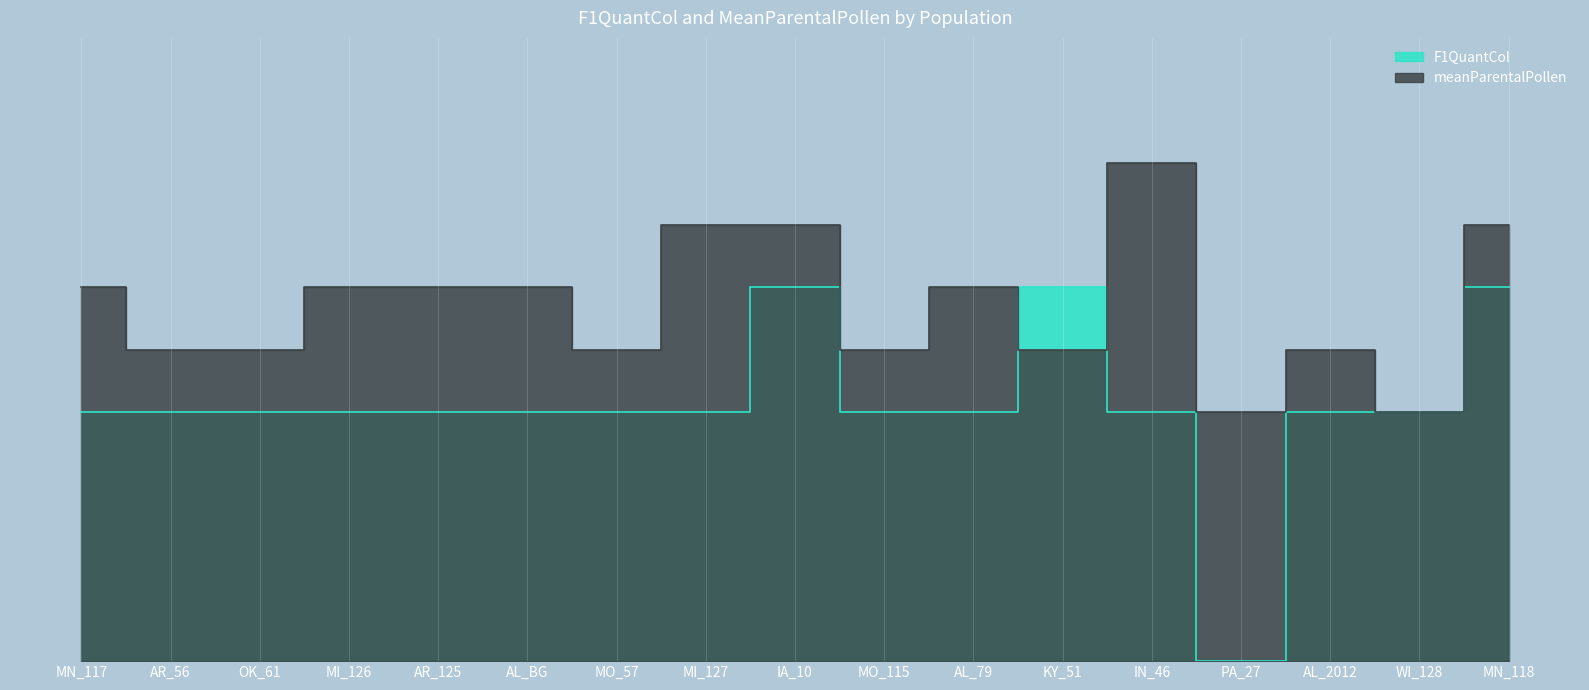

At WI_128, list the series in order from largest to smallest.

F1QuantCol, meanParentalPollen